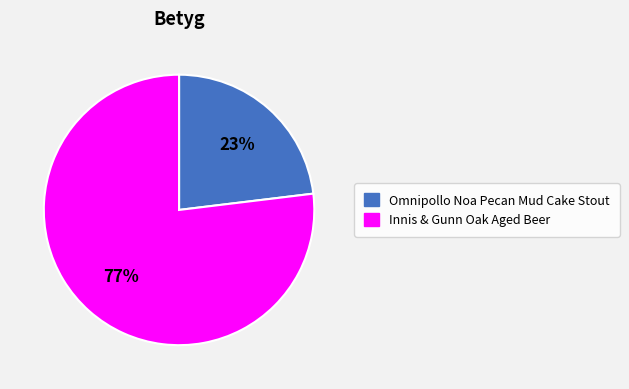

To the nearest percent, what is the combined percentage of Omnipollo Noa Pecan Mud Cake Stout and Innis & Gunn Oak Aged Beer?

100%